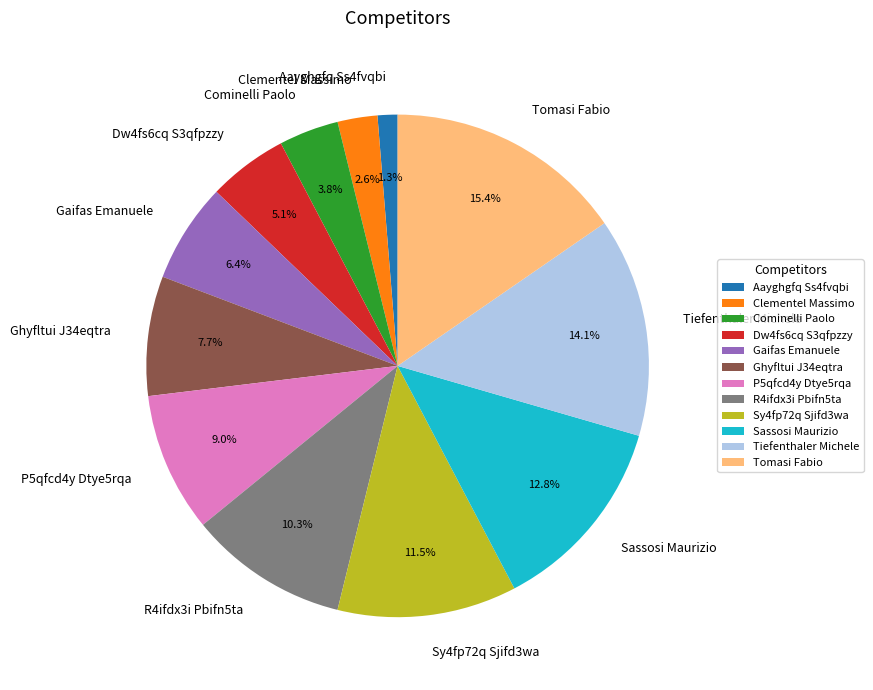

Which slice is the smallest?

Aayghgfq Ss4fvqbi